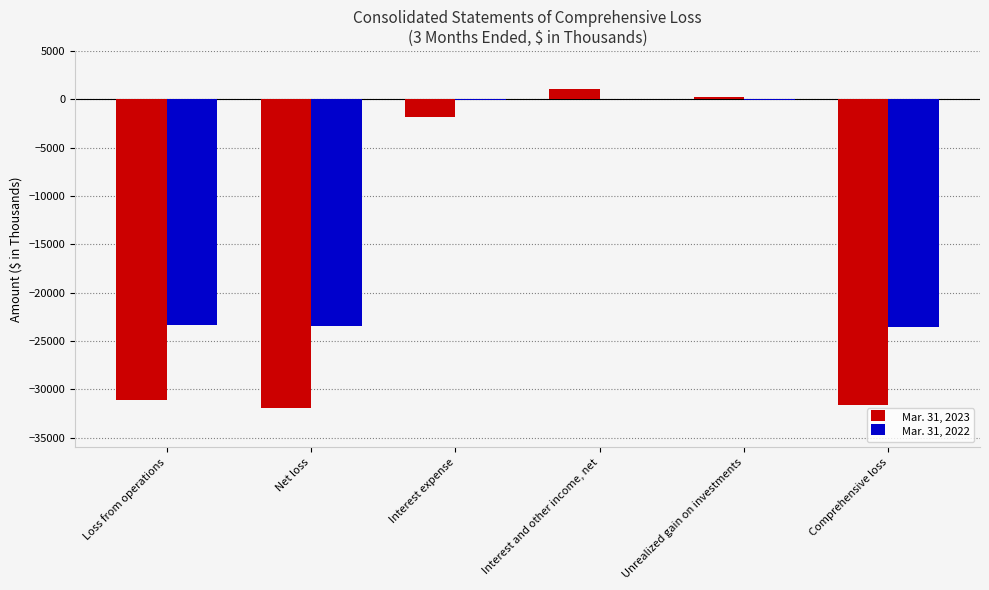

True or false: Mar. 31, 2022 has a value of -12537 at Comprehensive loss.

False